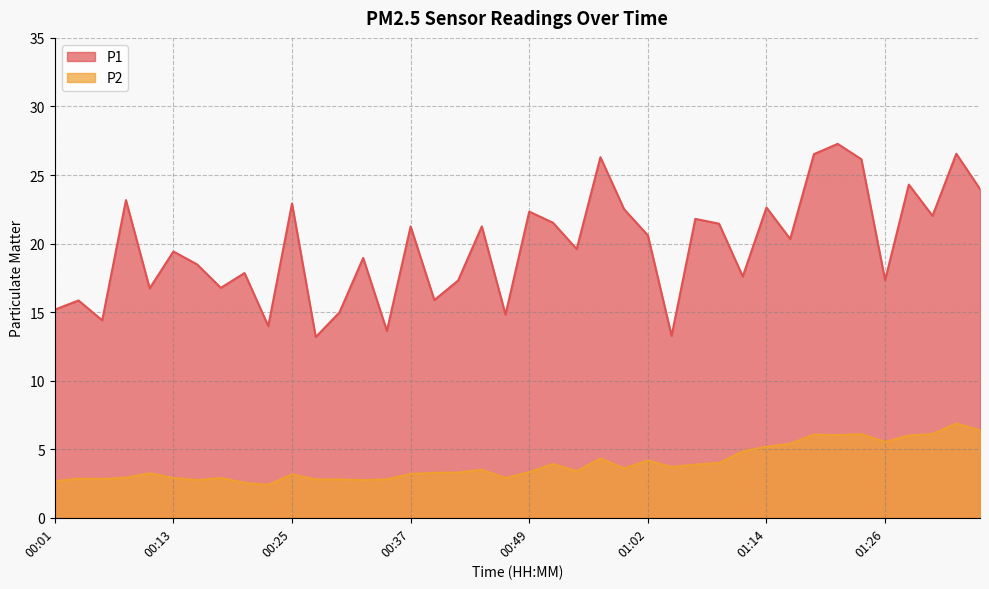

Reading left to right, list all the values displayed in this chart.

P1: 15.2	15.8	14.4	23.2	16.7	19.4	18.5	16.8	17.9	14.0	22.9	13.2	15.0	18.9	13.6	21.2	15.9	17.3	21.2	14.8	22.3	21.5	19.6	26.3	22.5	20.6	13.3	21.8	21.4	17.6	22.6	20.3	26.5	27.3	26.1	17.3	24.3	22.0	26.6	24.0
P2: 2.7	2.9	2.8	2.9	3.2	2.9	2.8	2.9	2.5	2.4	3.2	2.8	2.8	2.8	2.8	3.2	3.3	3.3	3.5	2.9	3.3	3.9	3.4	4.3	3.6	4.2	3.7	3.9	4.0	4.8	5.2	5.4	6.1	6.0	6.1	5.5	6.0	6.1	6.9	6.4